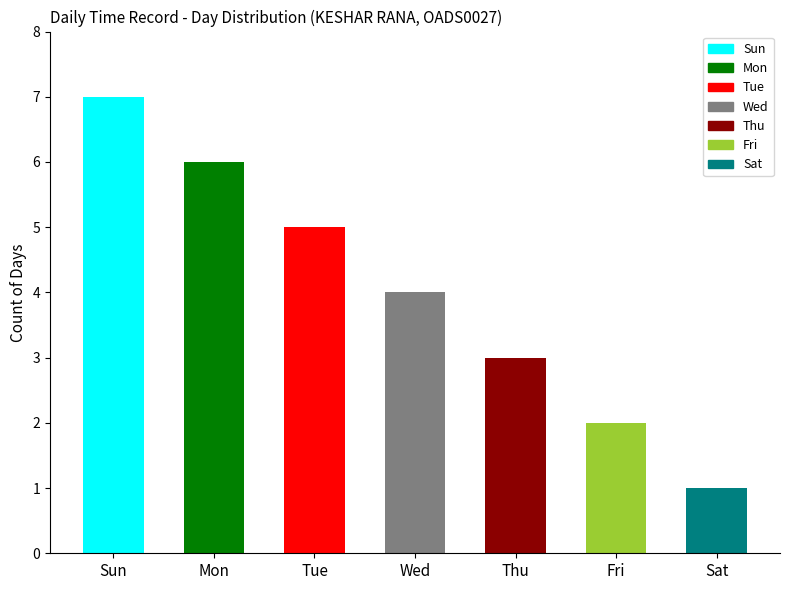

What position from the right is Thu?

3